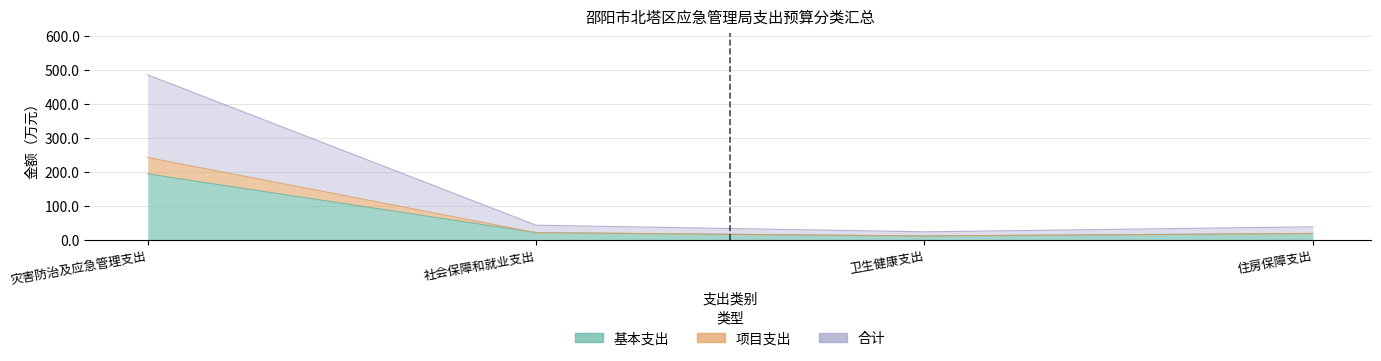

True or false: 项目支出 and 合计 cross at least once.

False